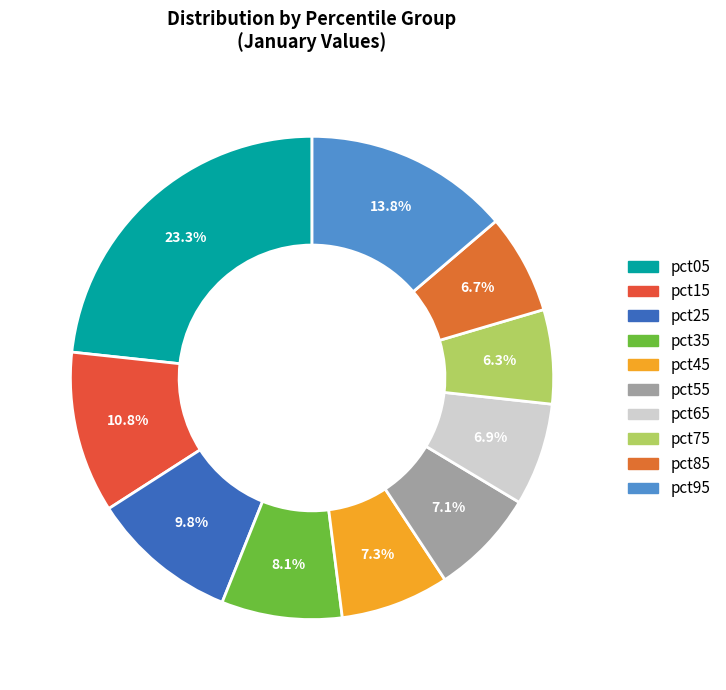

Is there a majority slice in this chart?

No